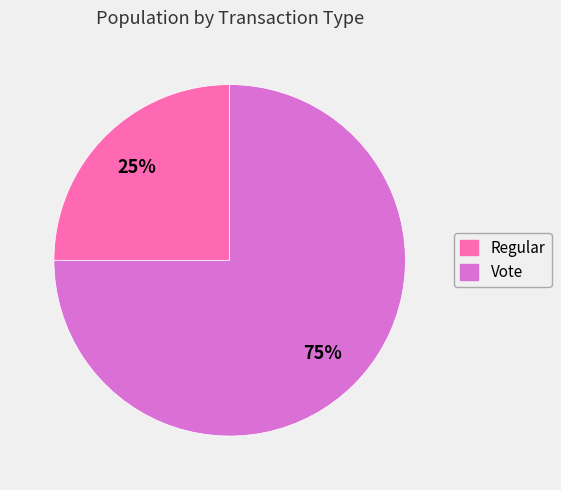

To the nearest percent, what percentage of the pie is Vote?

75%